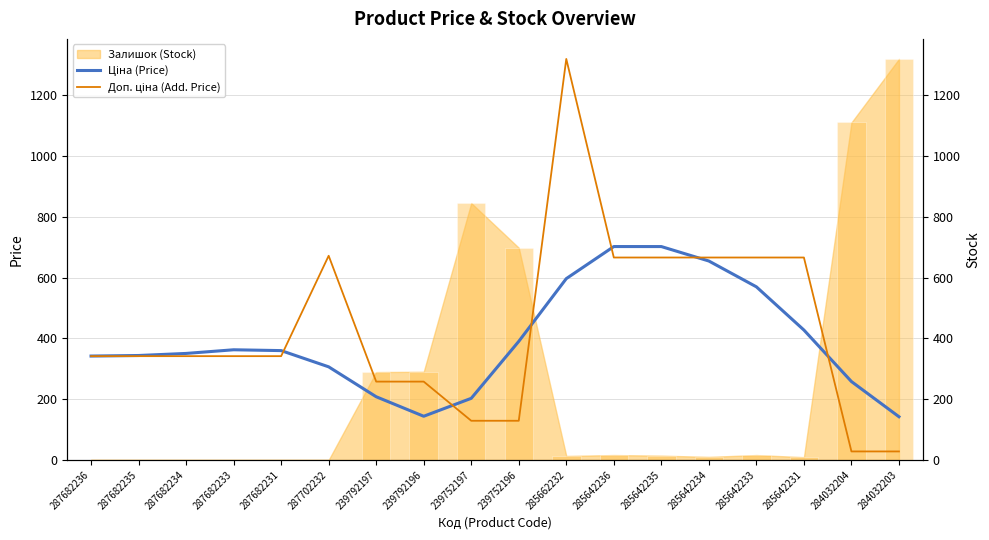

Is it true that Ціна (Price) equals 389.9 at 239752196?

True